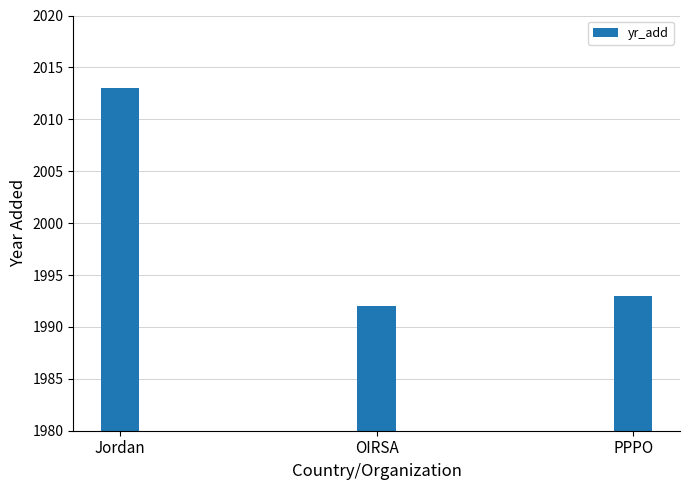

What is the approximate value at PPPO, to the nearest 5?

1995